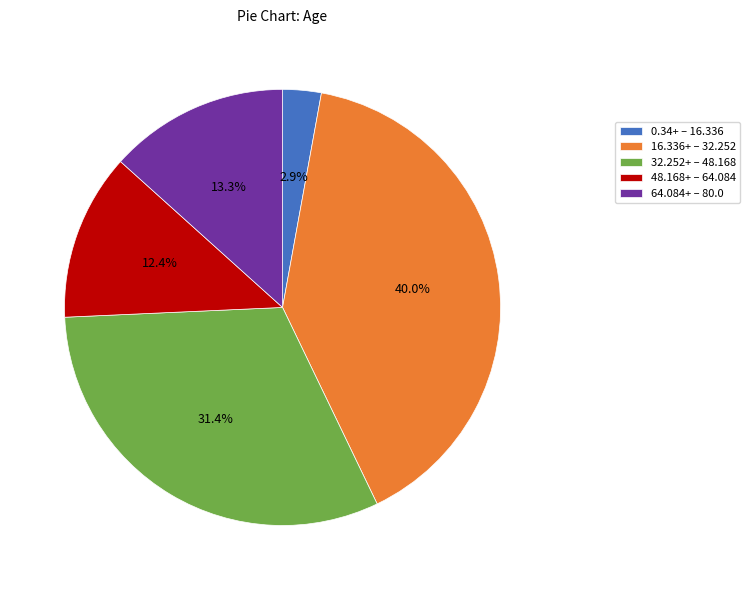

Rank the categories by value from highest to lowest.

16.336+ – 32.252, 32.252+ – 48.168, 64.084+ – 80.0, 48.168+ – 64.084, 0.34+ – 16.336